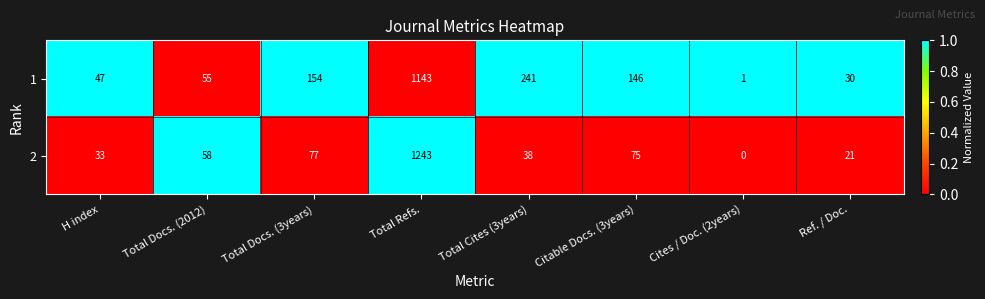

Where is 1 nearest to the value 572?

Total Cites (3years)